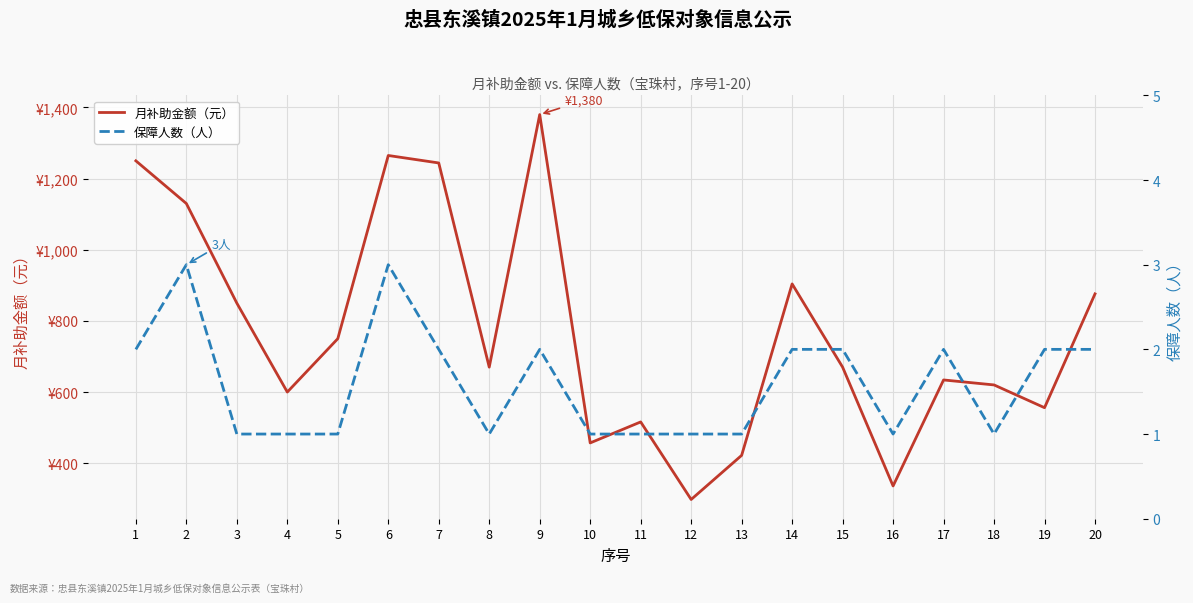

True or false: 保障人数（人） and 月补助金额（元） cross at least once.

False